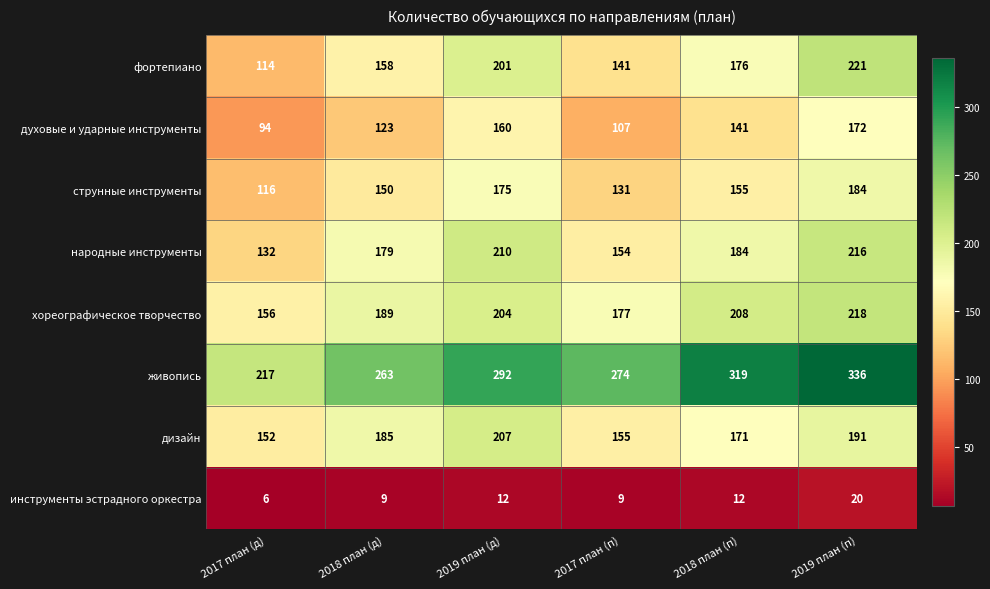

What is the average value of the хореографическое творчество series?

192